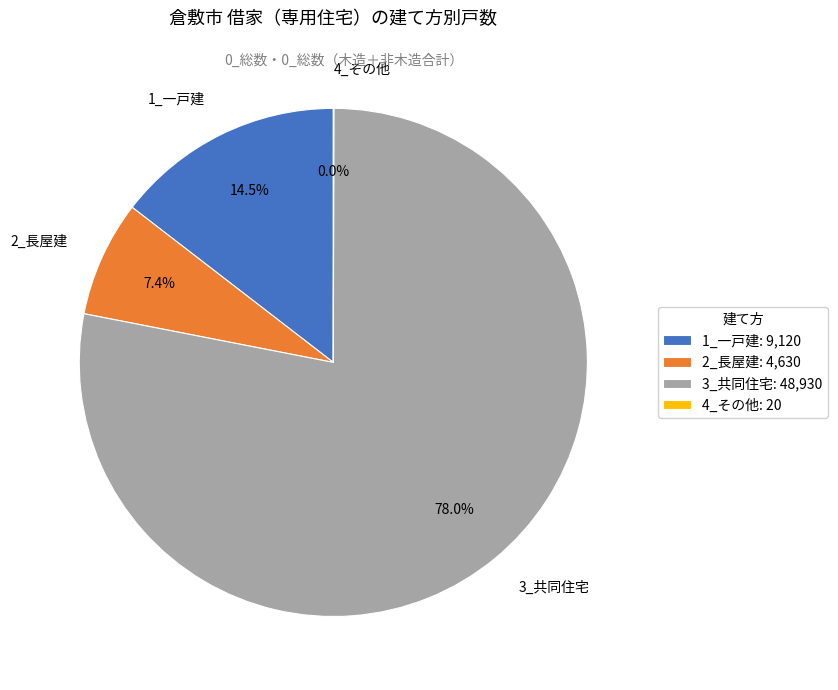

What is the total percentage of 3_共同住宅 and 1_一戸建?

92.6%